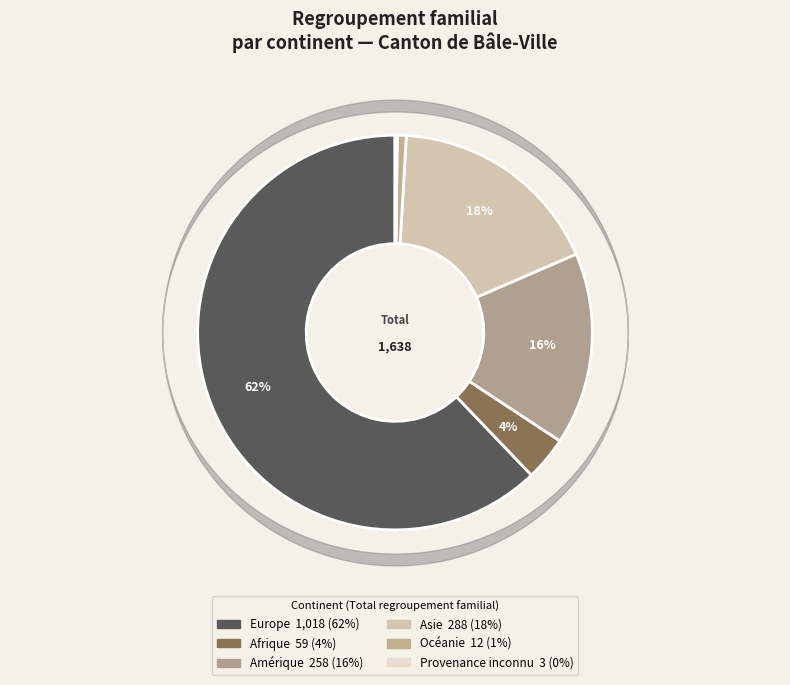

Which has a higher value, Europe or Provenance inconnu?

Europe